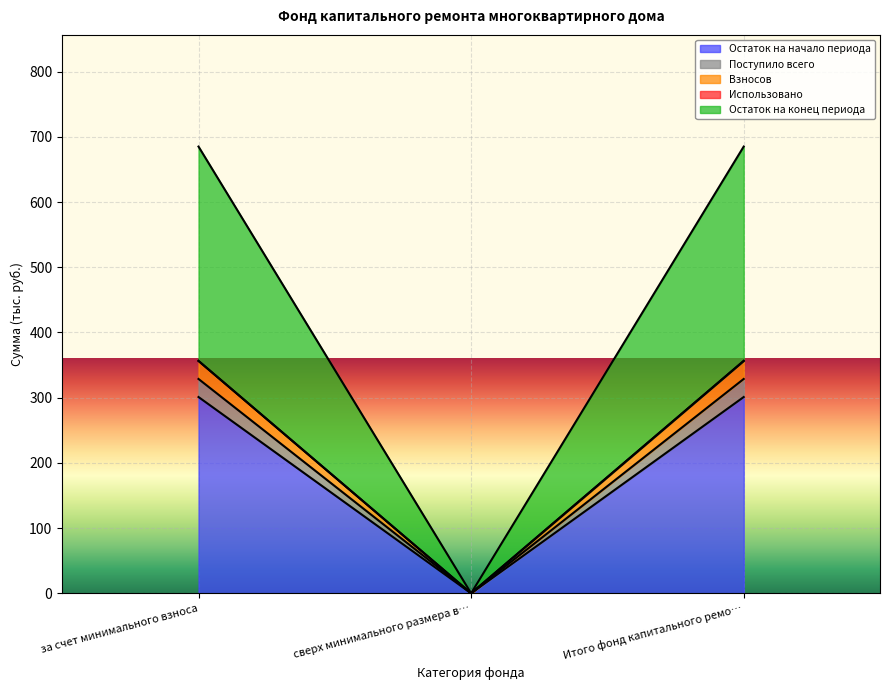

How many values in the Остаток на конец периода series exceed 356?

2